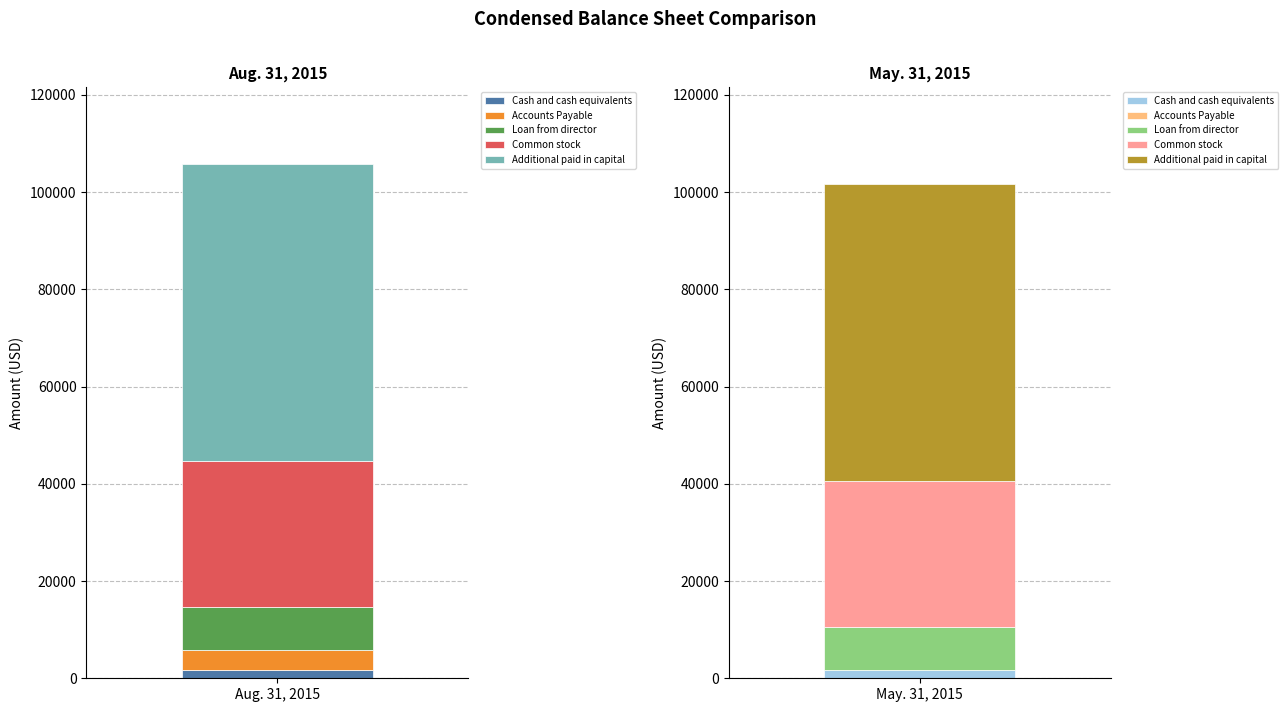

Is it true that Aug. 31, 2015 equals 46570 at Common stock?

False